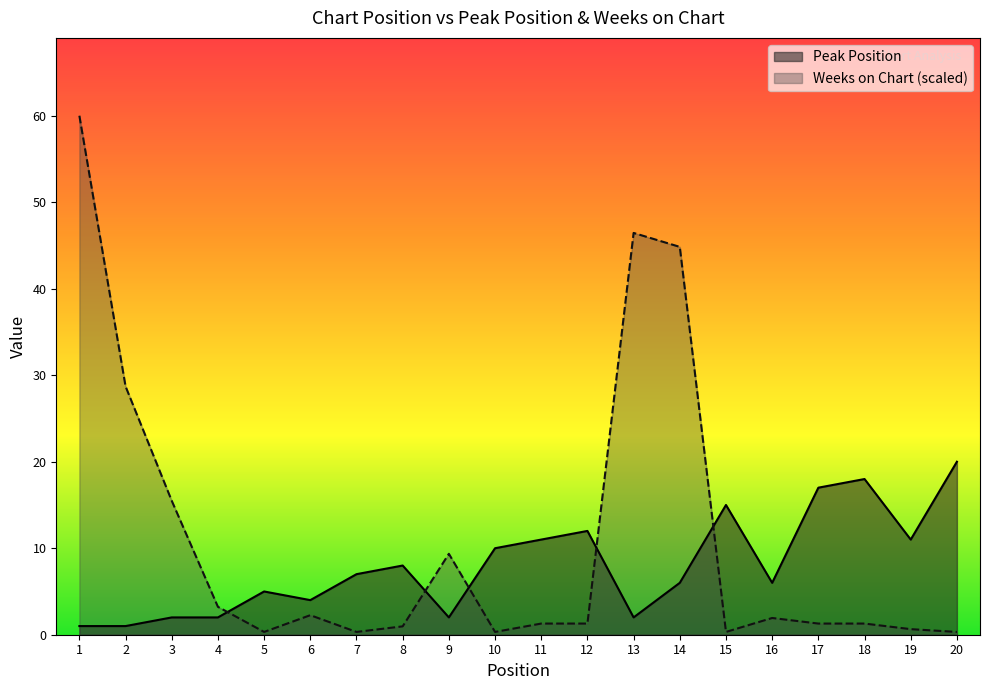

How many times do Weeks on Chart and Peak Position cross each other?

5